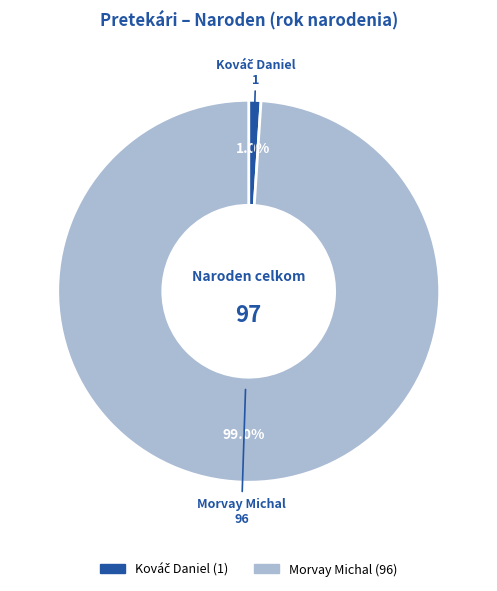

What is the largest slice in the pie chart?

Morvay Michal